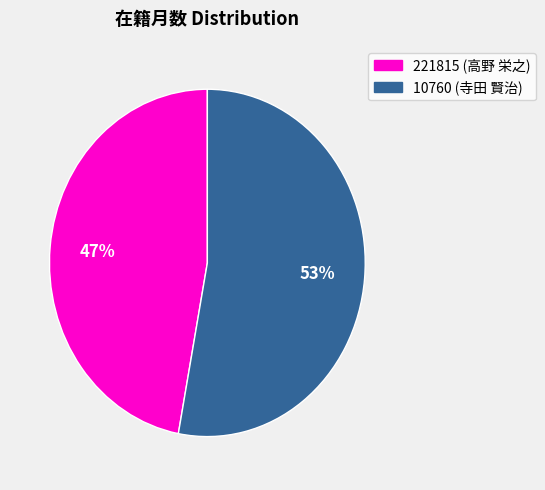

Is it true that 221815 (高野 栄之) is 47% of the pie?

True